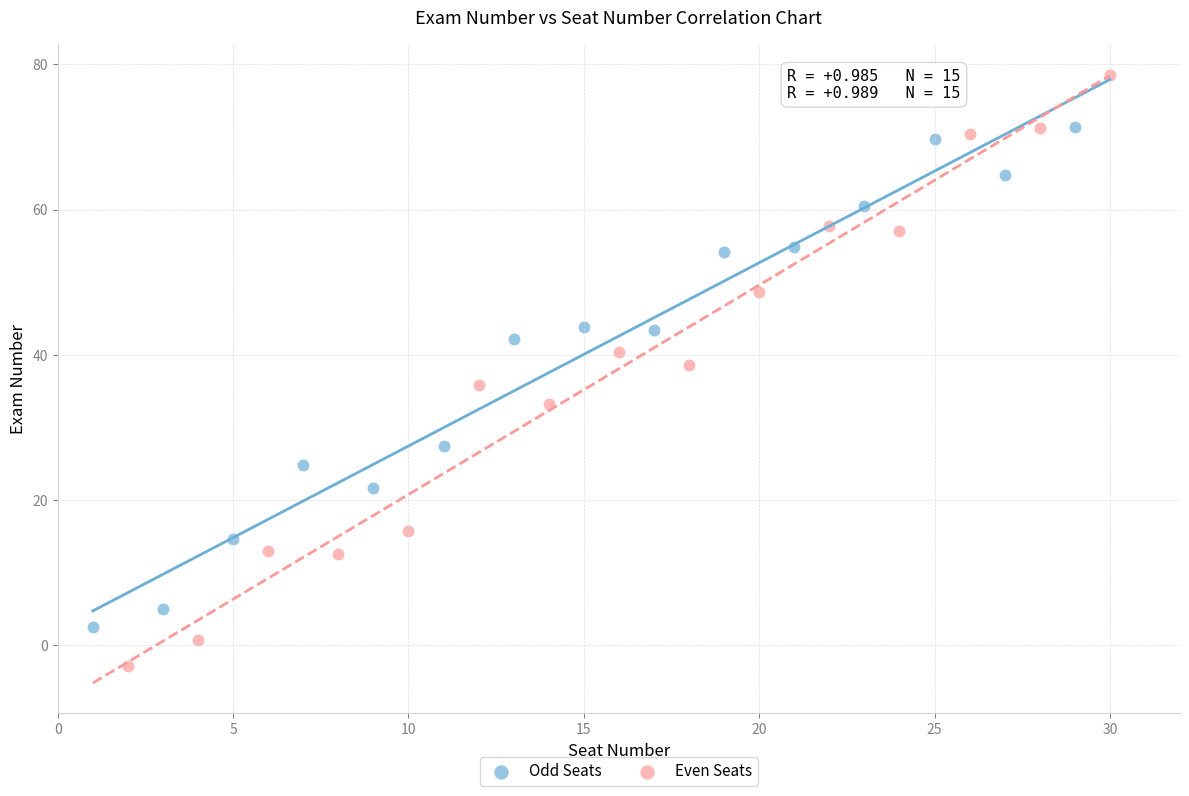

Which series has the largest Y range (max minus min)?

Even Seats